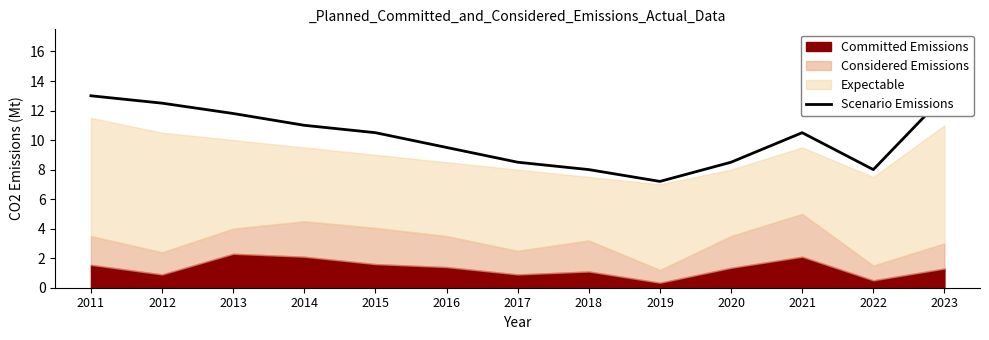

Where does the data first go above 10?

2011